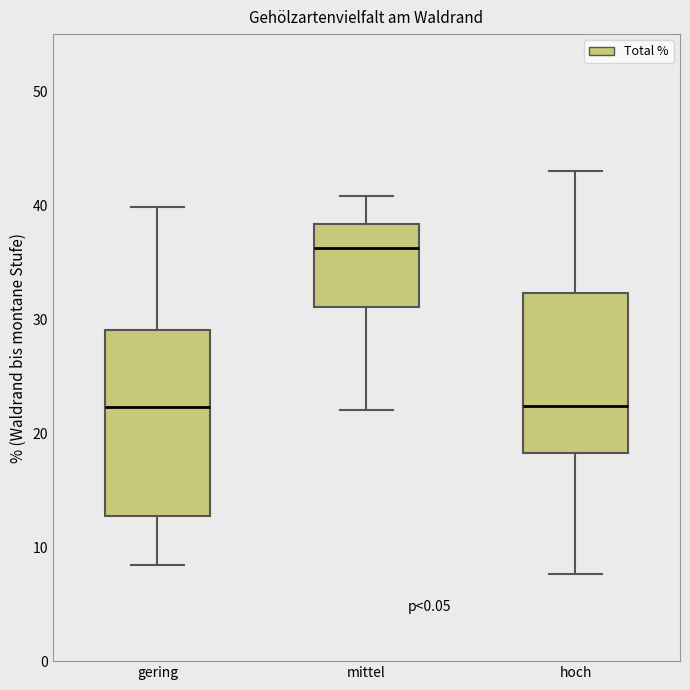

Reading left to right, read every box against the y-axis: the position of its median line, the range the box covers, and the ends of its whiskers. The values are not printed on the chart, so give them approximately, as read against the axis.

gering: median 22, box 13 to 29, whiskers 8 to 40
mittel: median 36, box 31 to 38, whiskers 22 to 41
hoch: median 22, box 18 to 32, whiskers 8 to 43